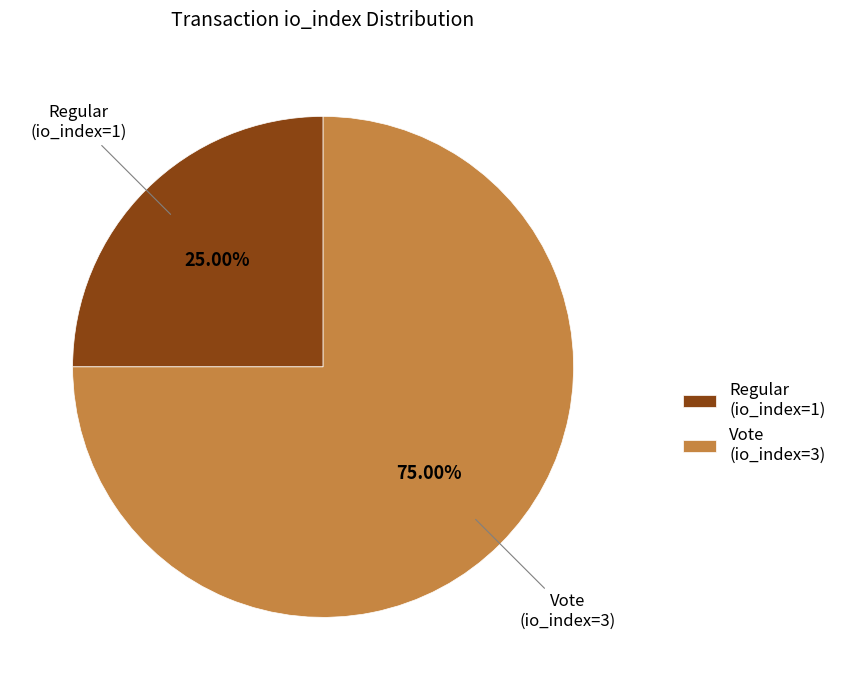

How many segments does this pie chart have?

2